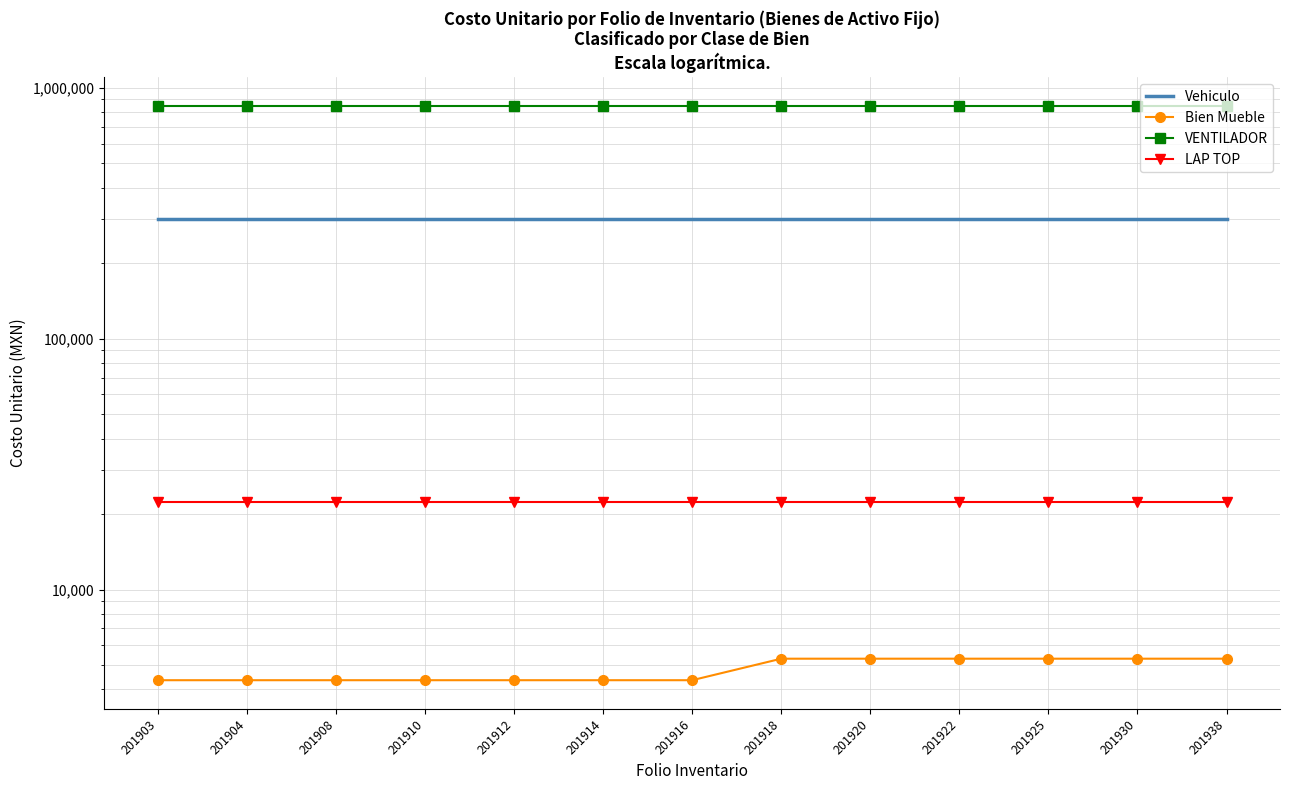

At how many categories does at least one series exceed 361989?

13